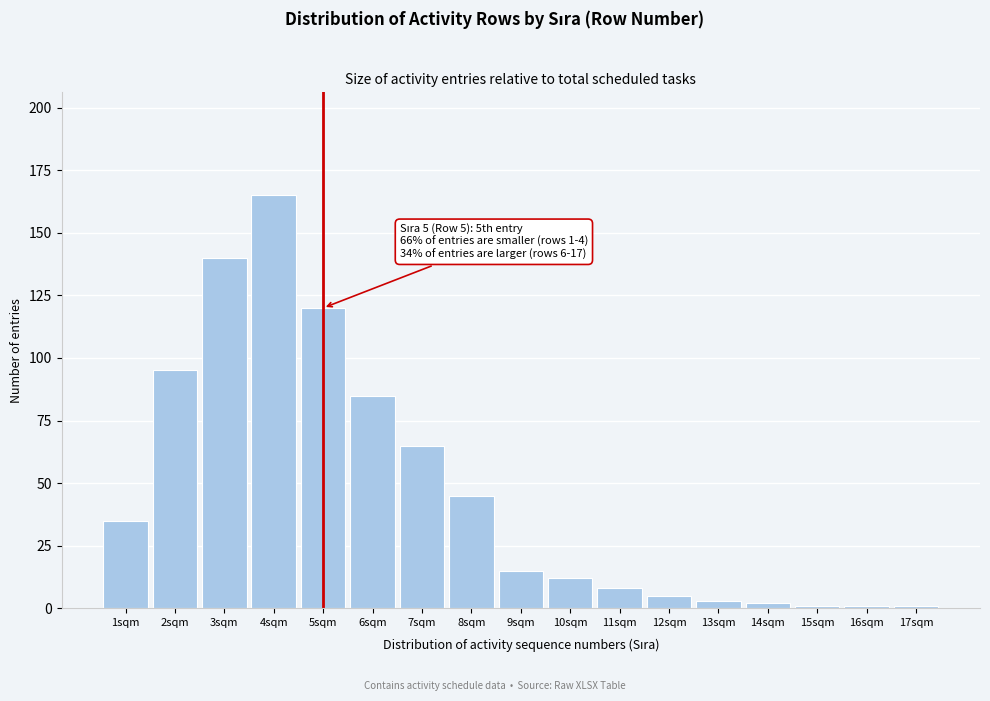

Reading left to right, what are all the values shown in this chart?

1sqm=35	2sqm=95	3sqm=140	4sqm=165	5sqm=120	6sqm=85	7sqm=65	8sqm=45	9sqm=15	10sqm=12	11sqm=8	12sqm=5	13sqm=3	14sqm=2	15sqm=1	16sqm=1	17sqm=1